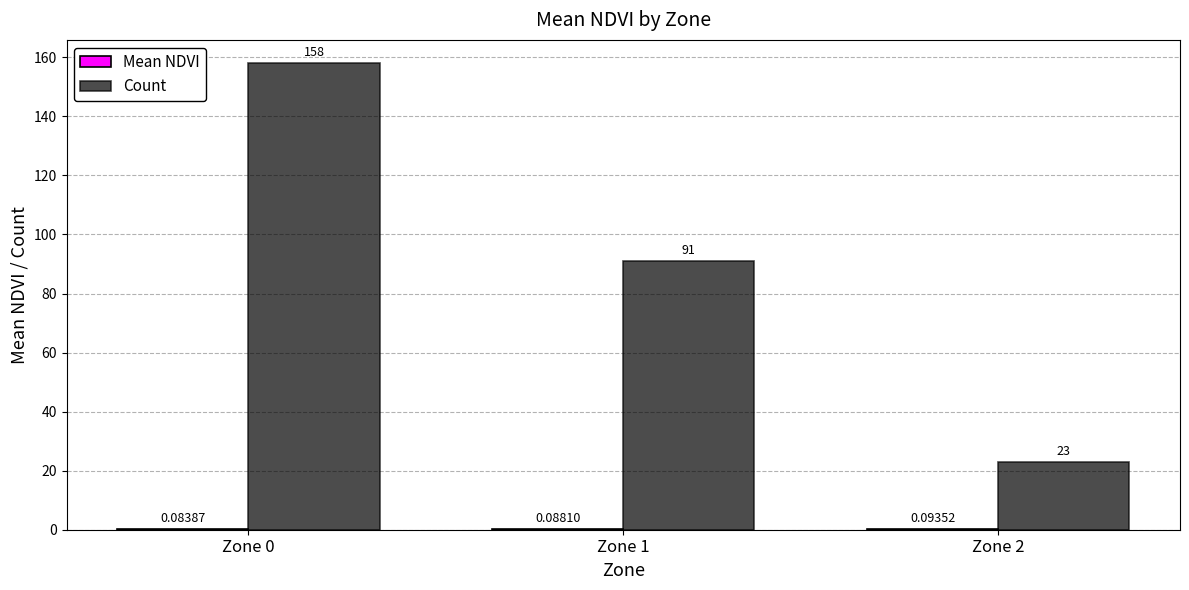

What is the sum of all Count values?

272.0